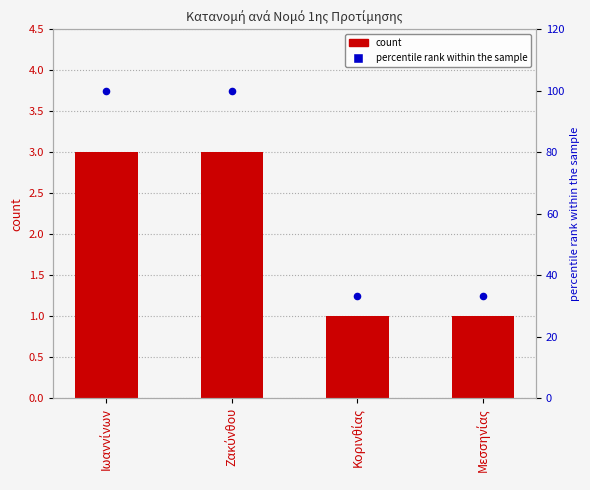

Which series contains the highest Y value?

percentile rank within the sample